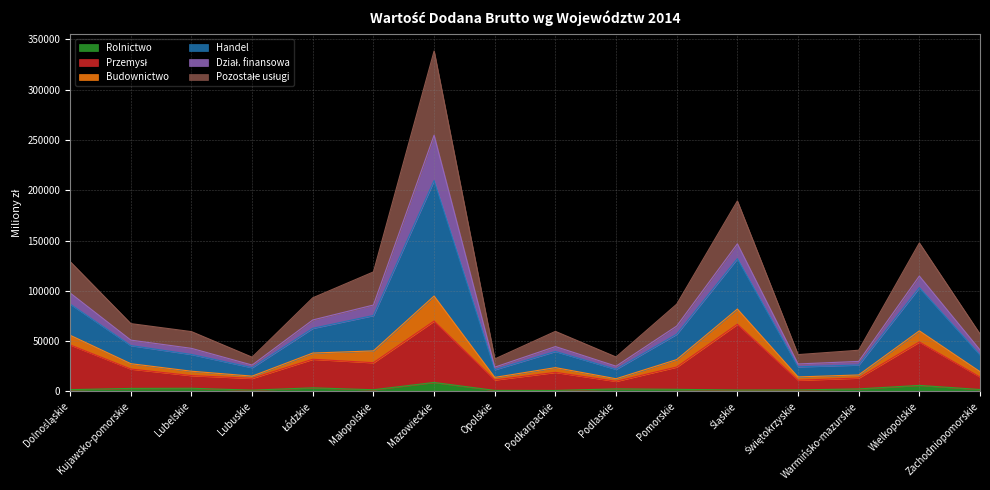

At which category is the sum across all series the highest?

Mazowieckie